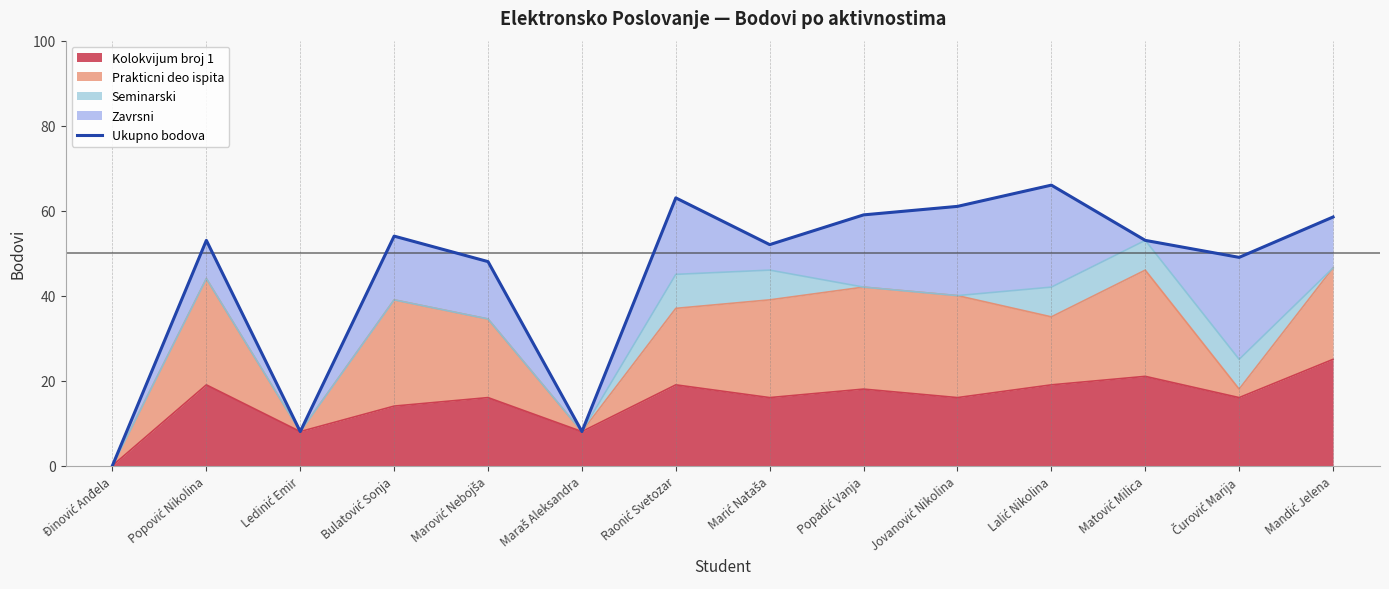

How many values exceed 53?

6